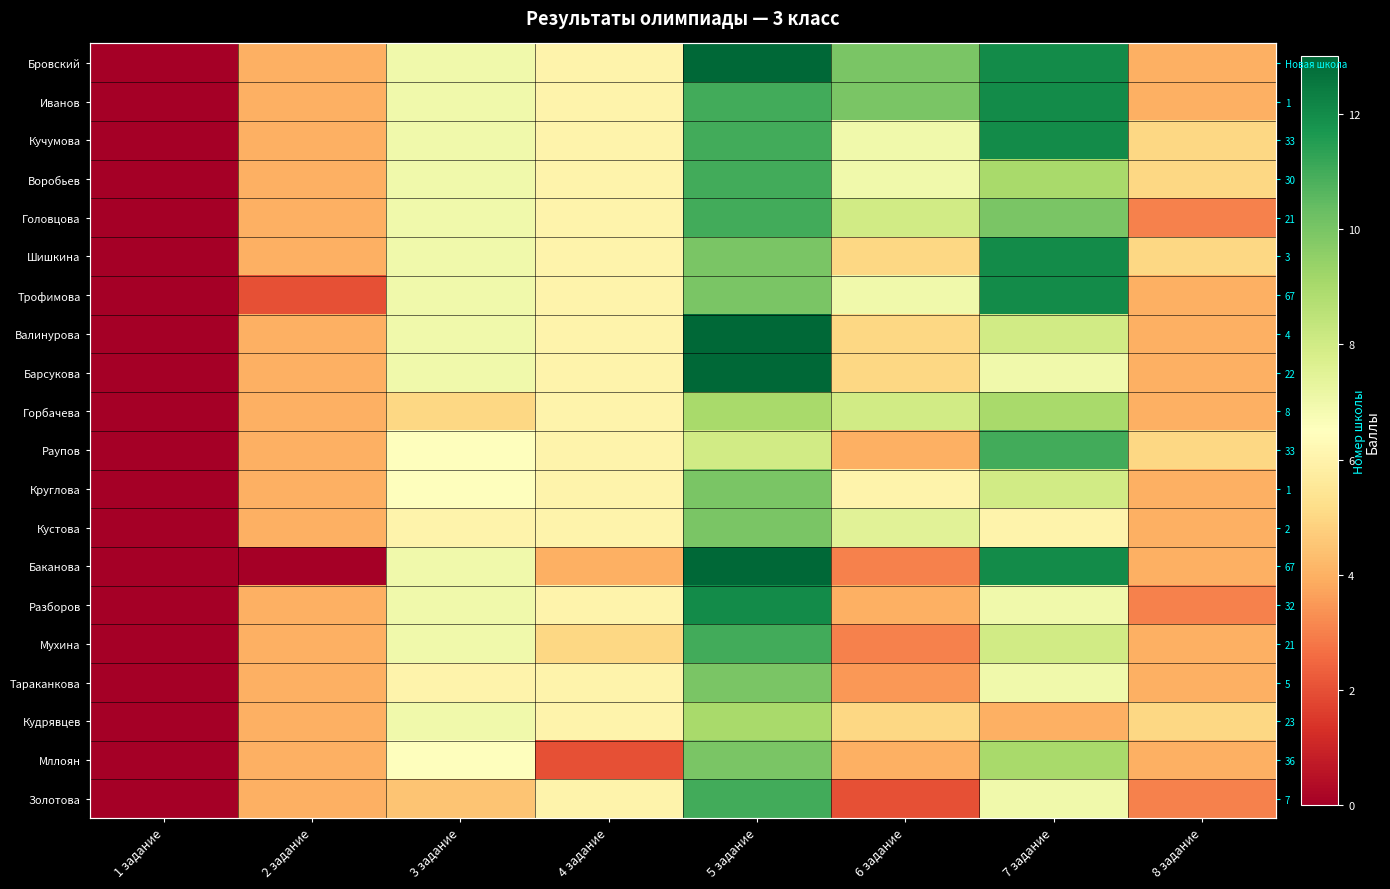

What is the sum of the Разборов values at 5 задание and 6 задание?

16.0